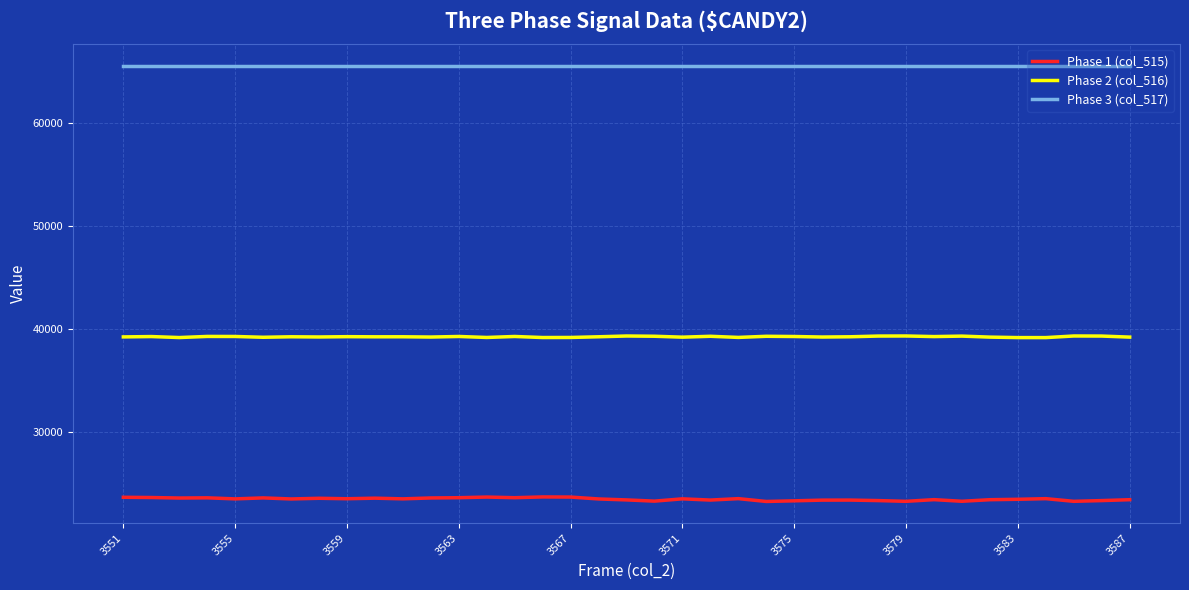

Which series has the largest total across all categories?

Phase 3 (col_517)